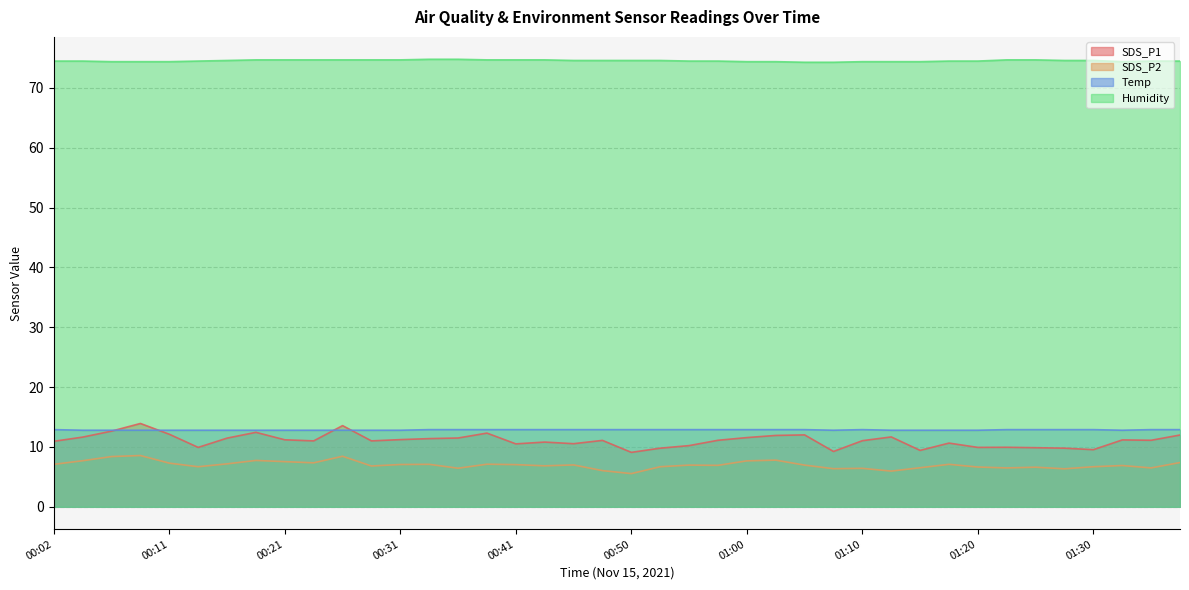

What is the approximate value of Temp at 01:35?

12.9